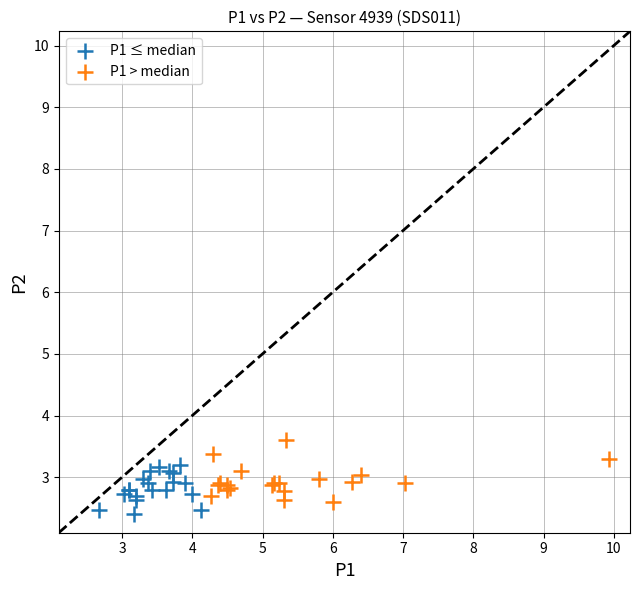

Which series contains the highest Y value?

P1 > median